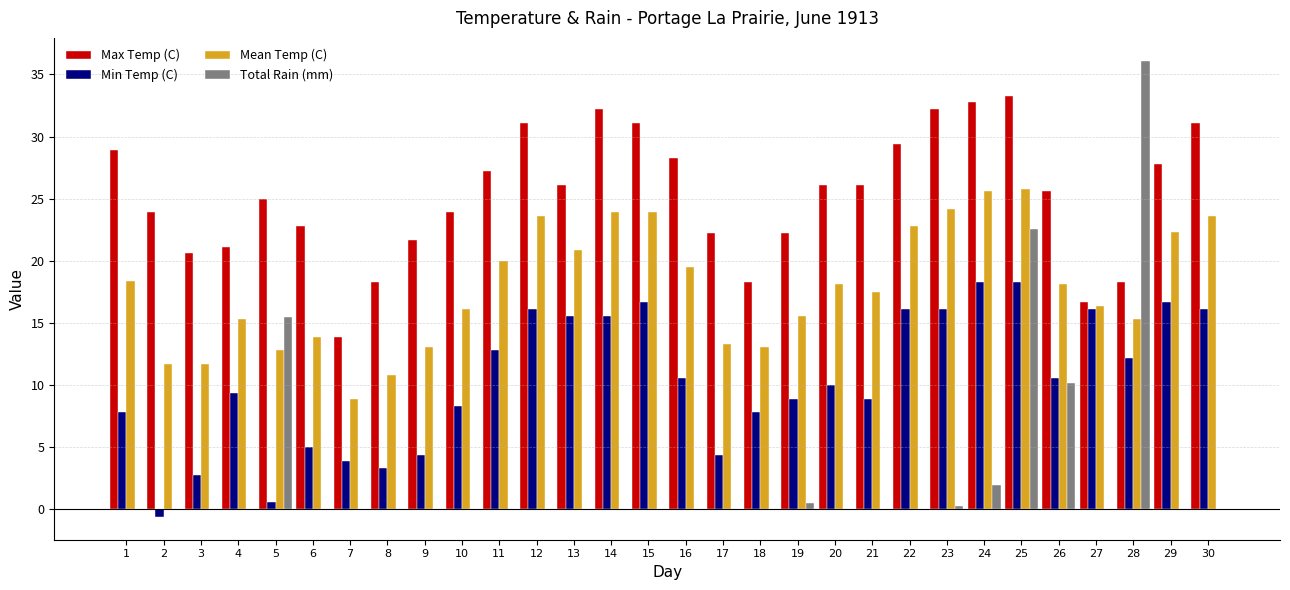

Between 1 and 8, which series saw the biggest shift?

Max Temp (C)